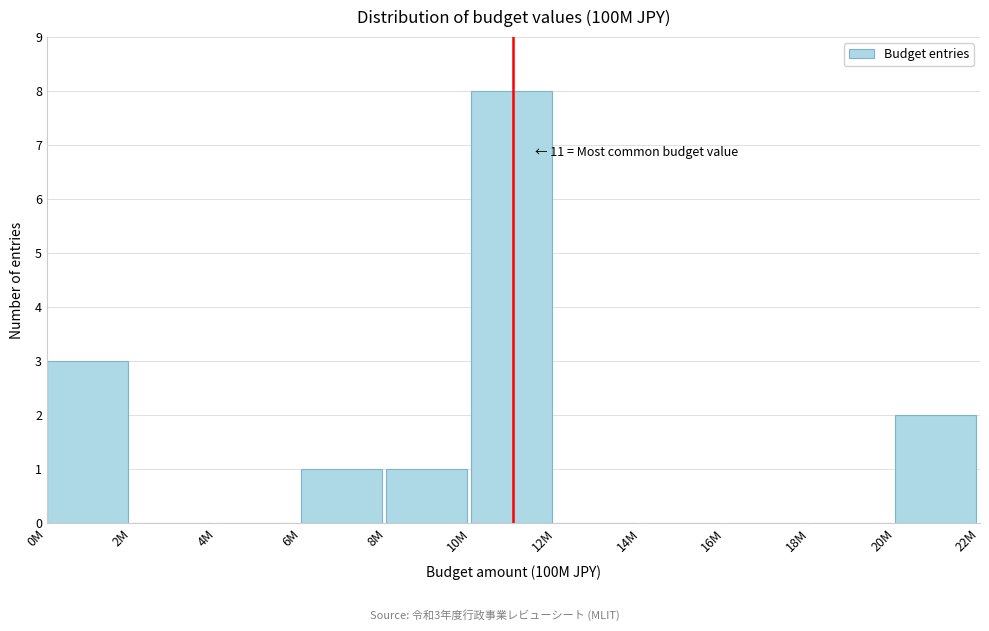

Reading left to right, list all the values displayed in this chart.

0M=3	2M=0	4M=0	6M=1	8M=1	10M=8	12M=0	14M=0	16M=0	18M=0	20M=2